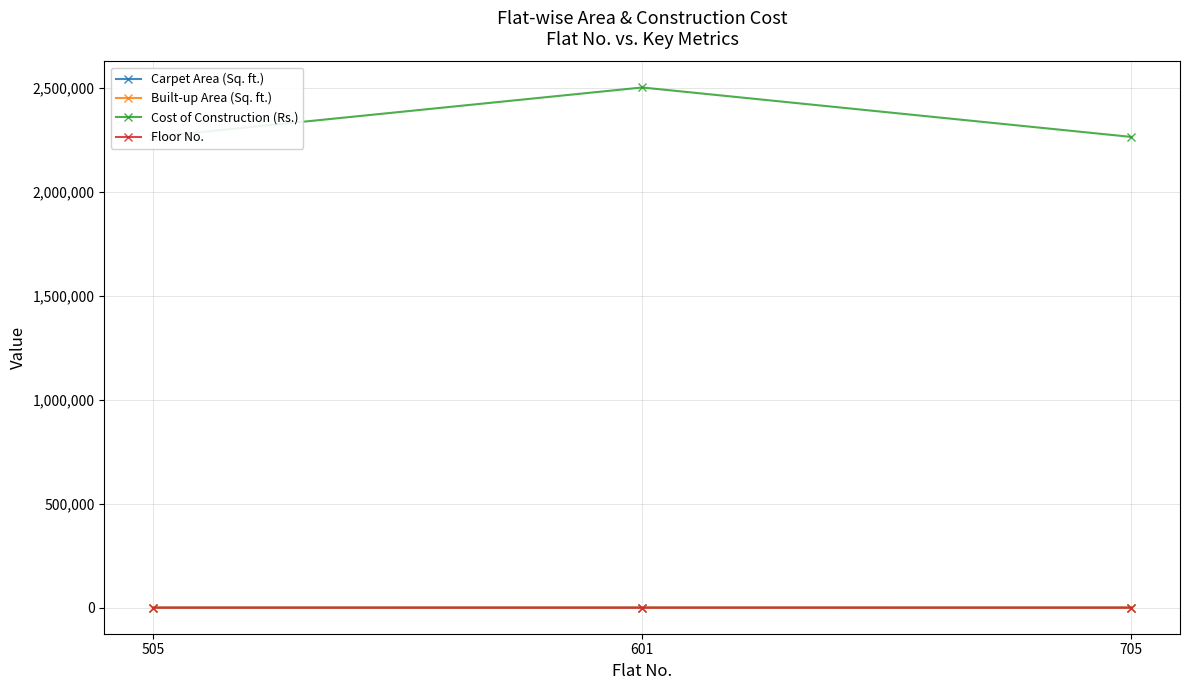

How many categories are shown in the chart?

3